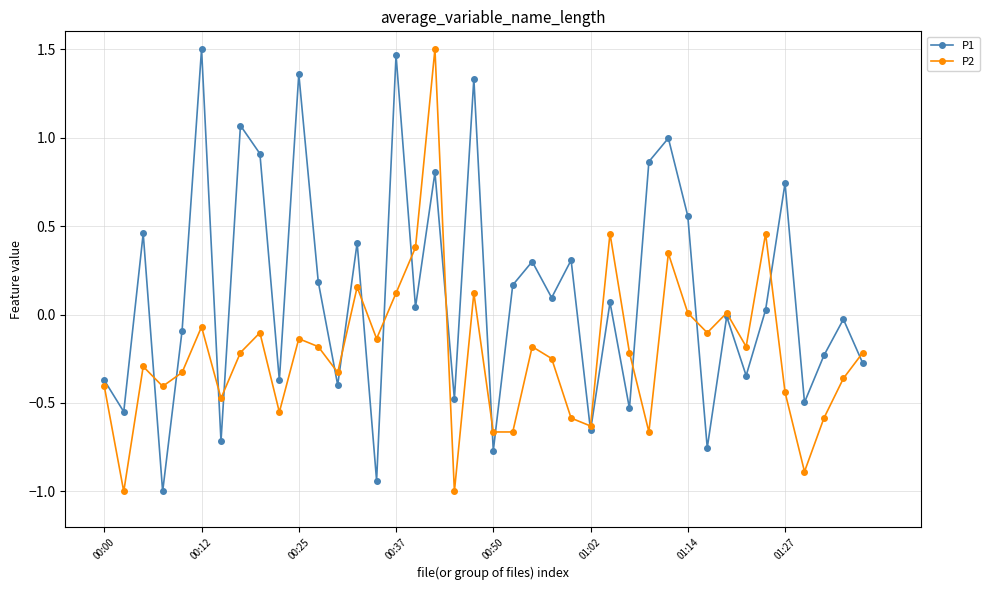

What is the value of the P1 point at the 14th from the left?

0.4